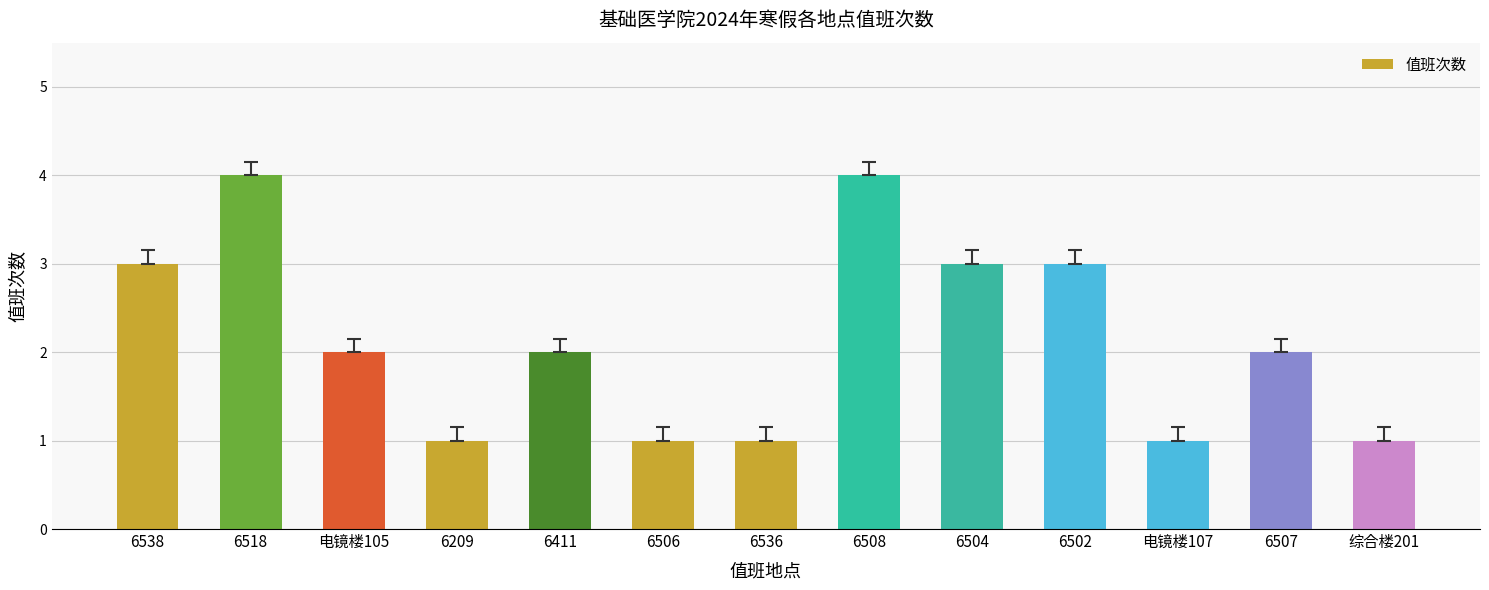

What is the difference between the maximum and second lowest values?

3